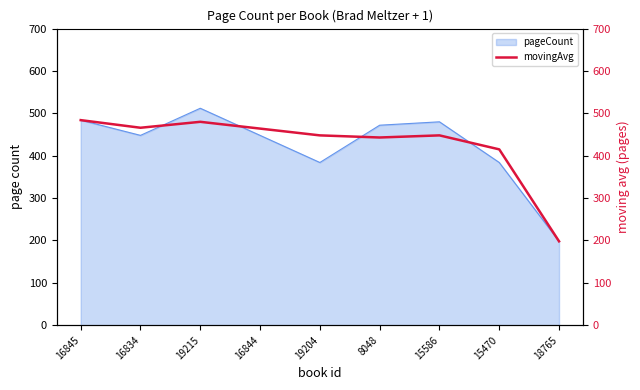

Is it true that pageCount equals 859 at 16845?

False